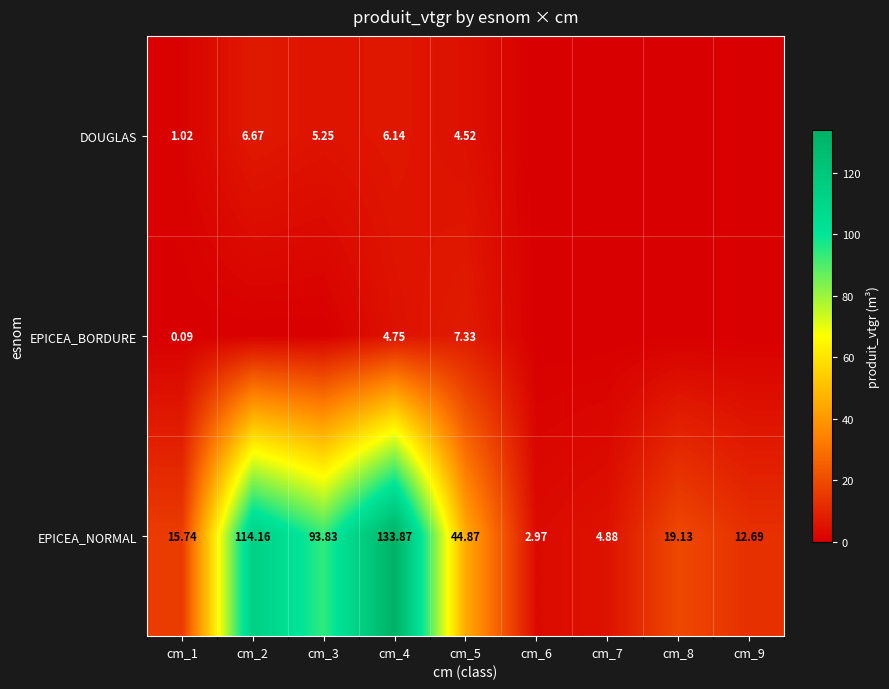

How many data points in EPICEA_NORMAL are less than 19?

4